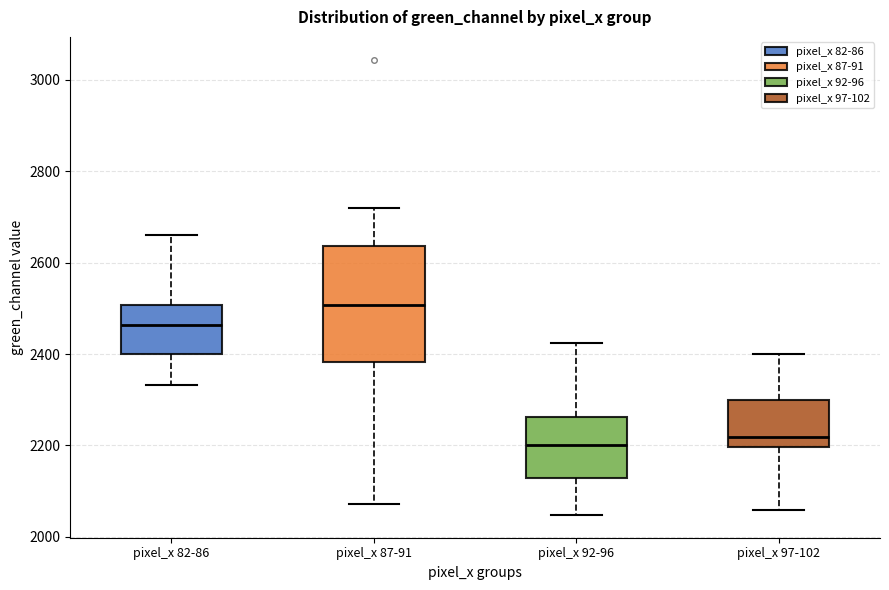

Reading left to right, transcribe this box plot: for each box, give where its median line is, the range the box spans, and where its two whiskers end, as read against the y-axis. The values are not printed on the chart, so give them approximately, as read against the axis.

pixel_x 82-86: median 2460, box 2400 to 2500, whiskers 2340 to 2660
pixel_x 87-91: median 2500, box 2380 to 2640, whiskers 2080 to 2720
pixel_x 92-96: median 2200, box 2120 to 2260, whiskers 2040 to 2420
pixel_x 97-102: median 2220, box 2200 to 2300, whiskers 2060 to 2400